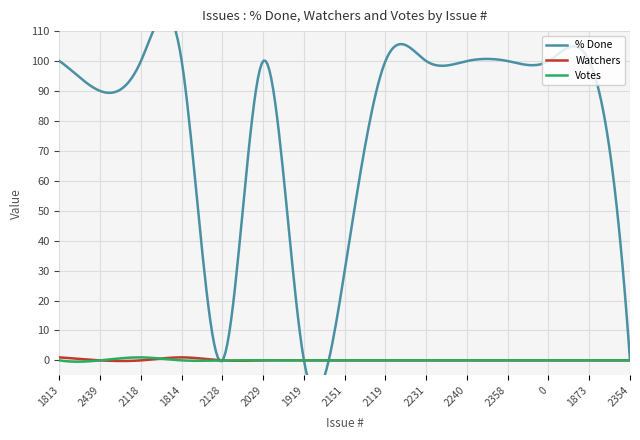

How many positive values does the Watchers series have?

2